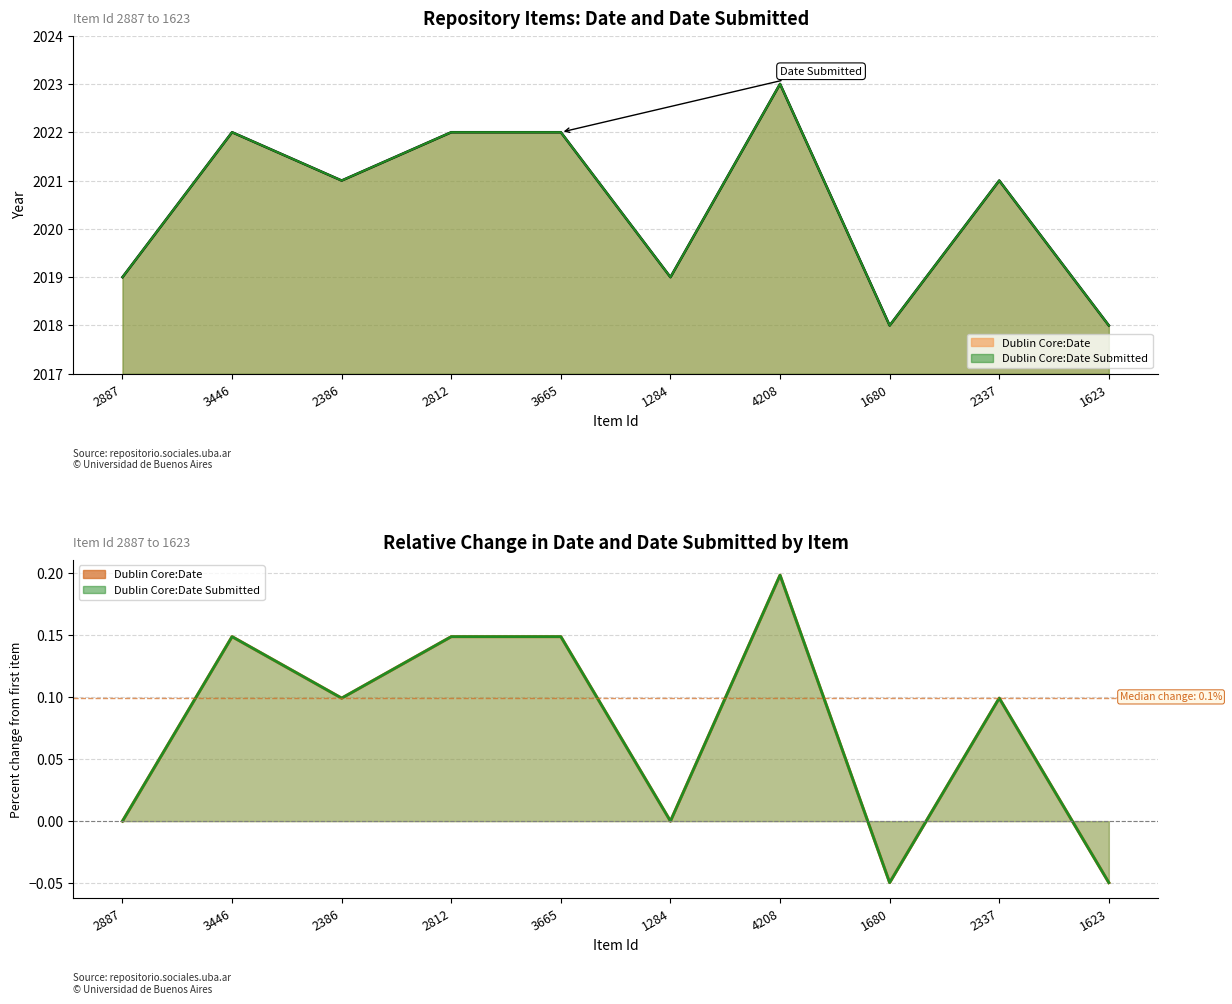

How many interior local peaks does the Dublin Core:Date (line) series have?

3